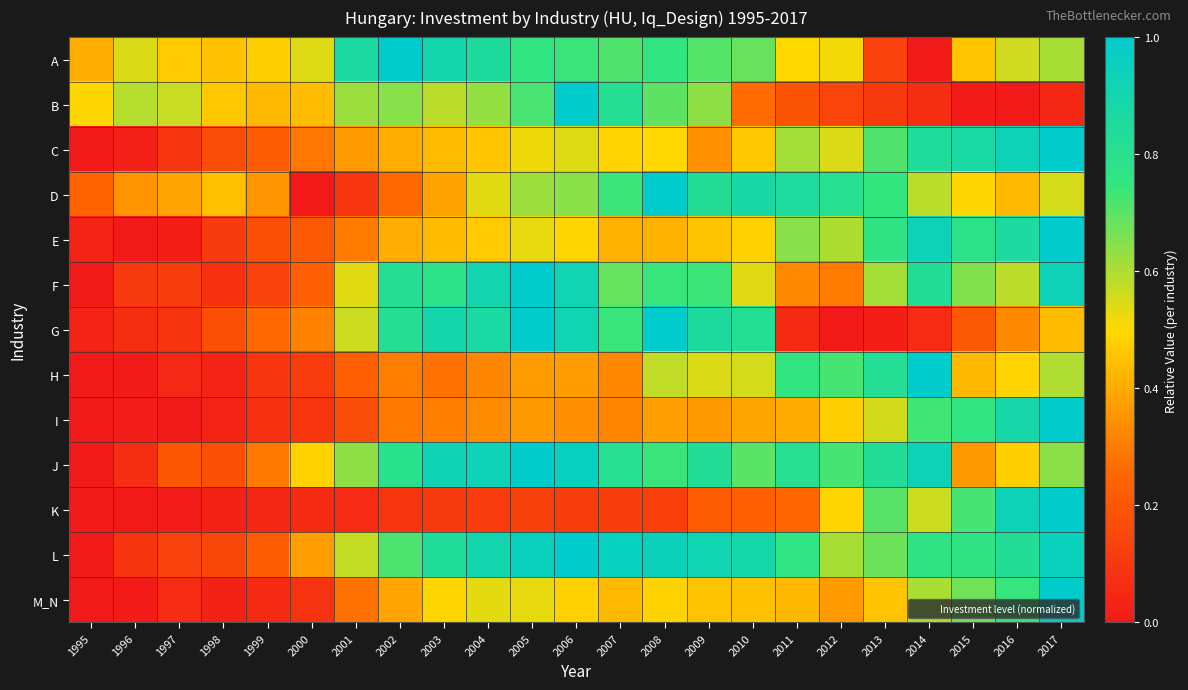

Which label corresponds to the largest value in the chart?

2002